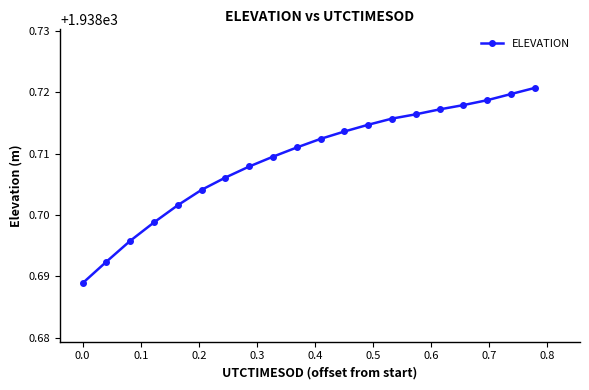

What is the sum of all values?

38774.2